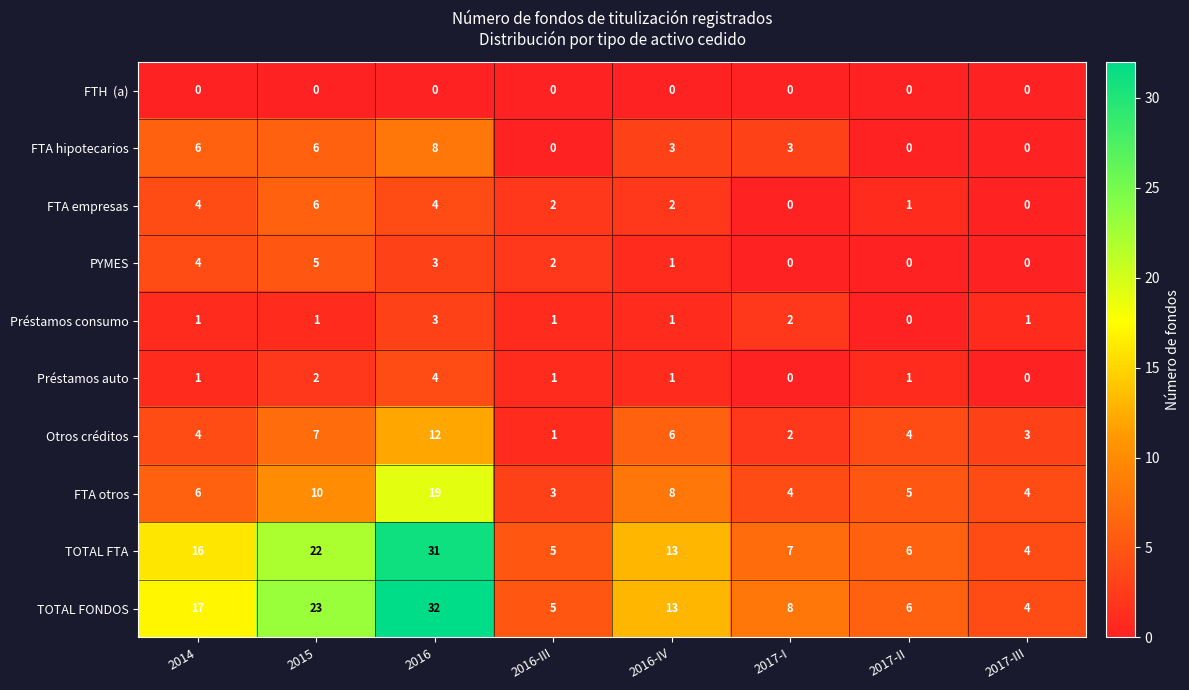

Which series has the largest total across all categories?

TOTAL FONDOS